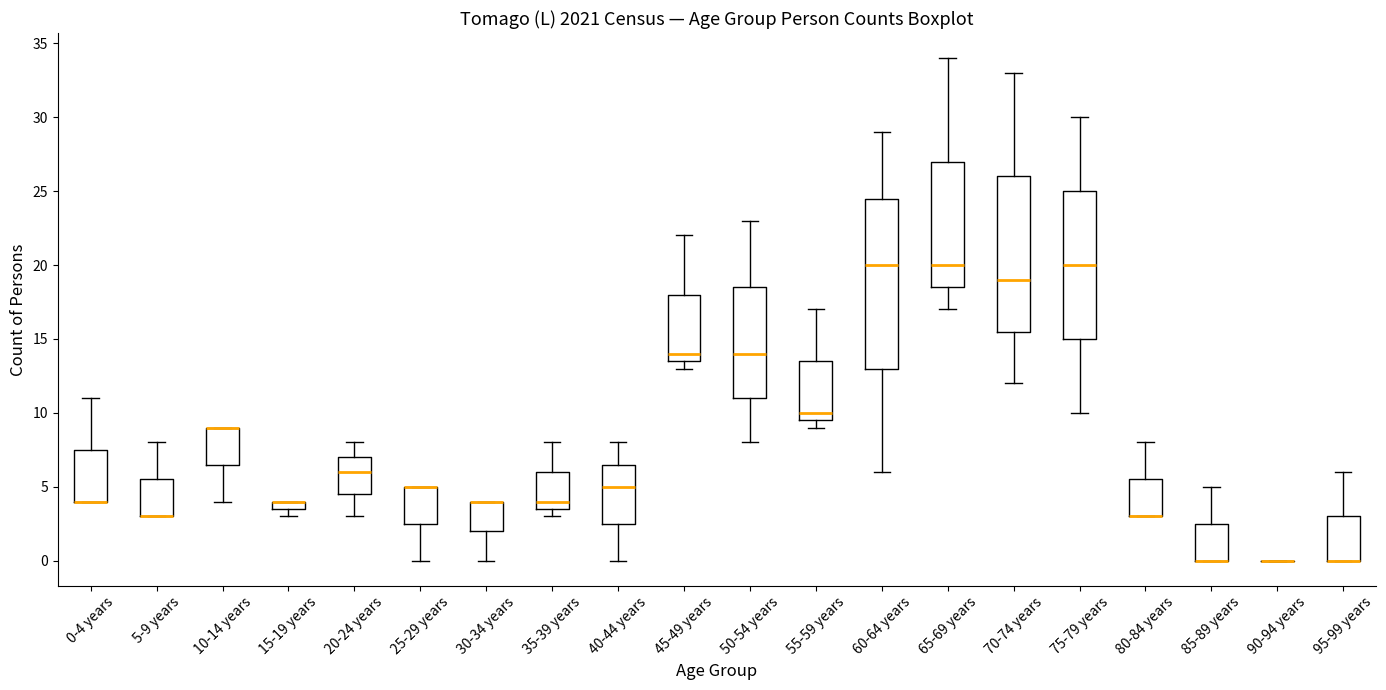

Where is the lower edge of the box for 95-99 years on the y-axis? The values are not printed on the chart, so give them approximately, as read against the axis.

0.0